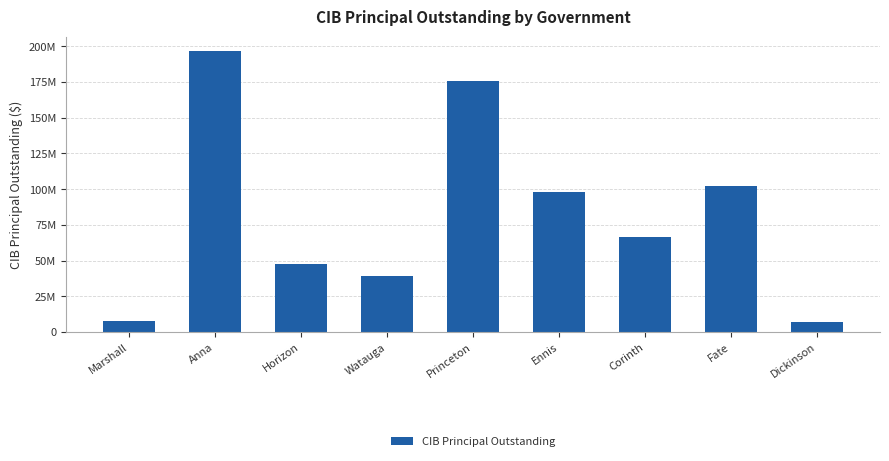

Does the chart contain any negative values?

No